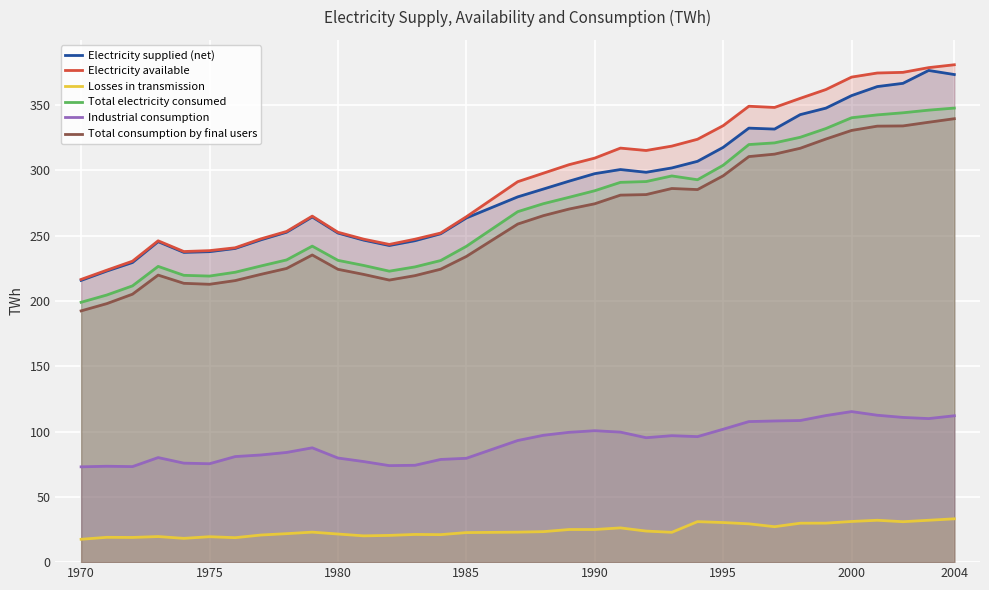

List the series in order of their peak value, highest first.

Electricity available, Electricity supplied (net), Total electricity consumed, Total consumption by final users, Industrial consumption, Losses in transmission